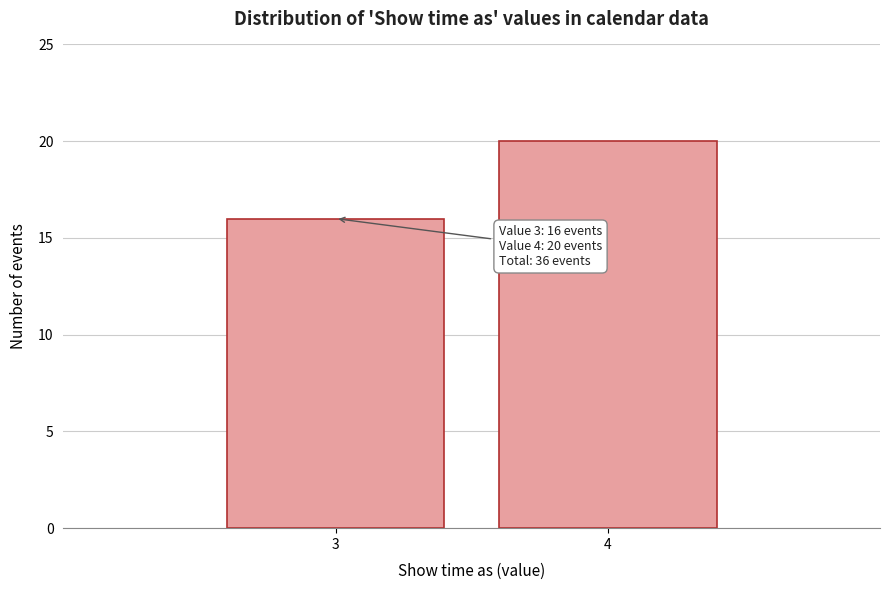

Reading left to right, what are all the values shown in this chart?

3=16	4=20